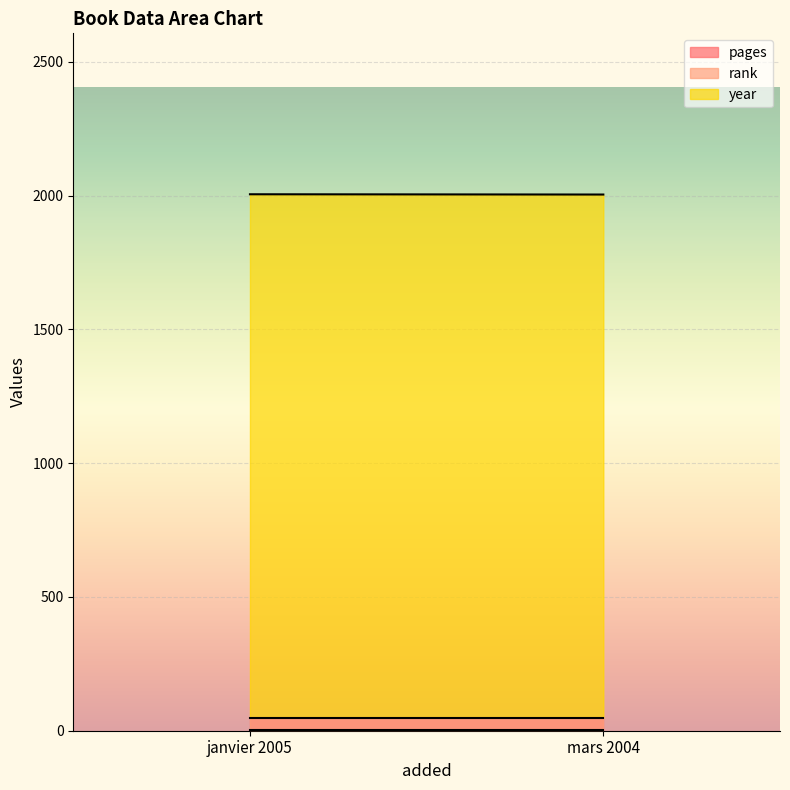

The year series shows 2004 at mars 2004. True or false?

True